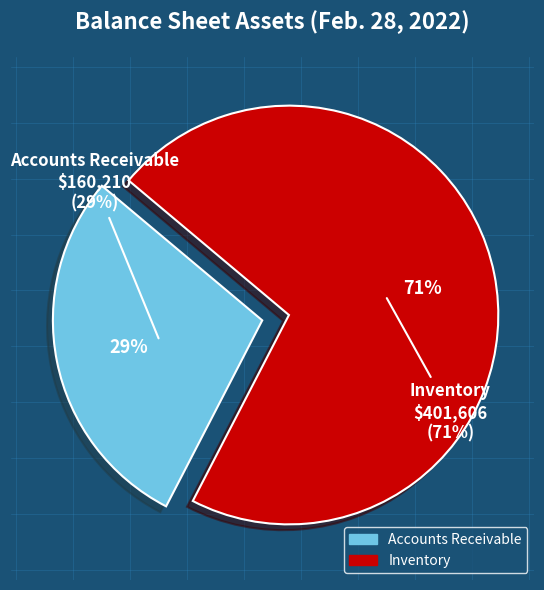

To the nearest percent, what percentage of the pie is Accounts Receivable?

29%